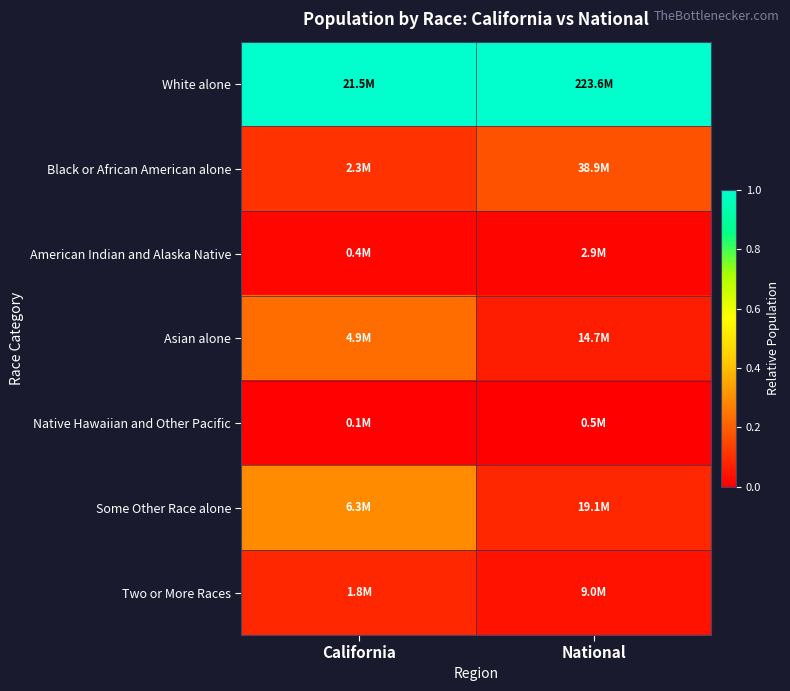

Which category has the lowest value across all series?

National